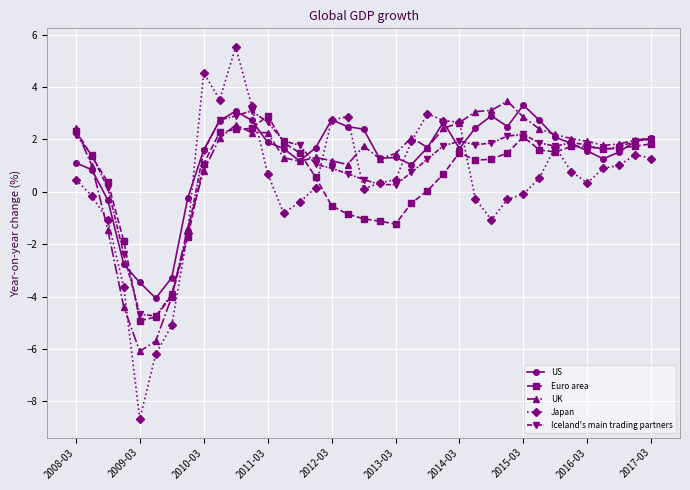

At how many categories does at least one series exceed -7?

37